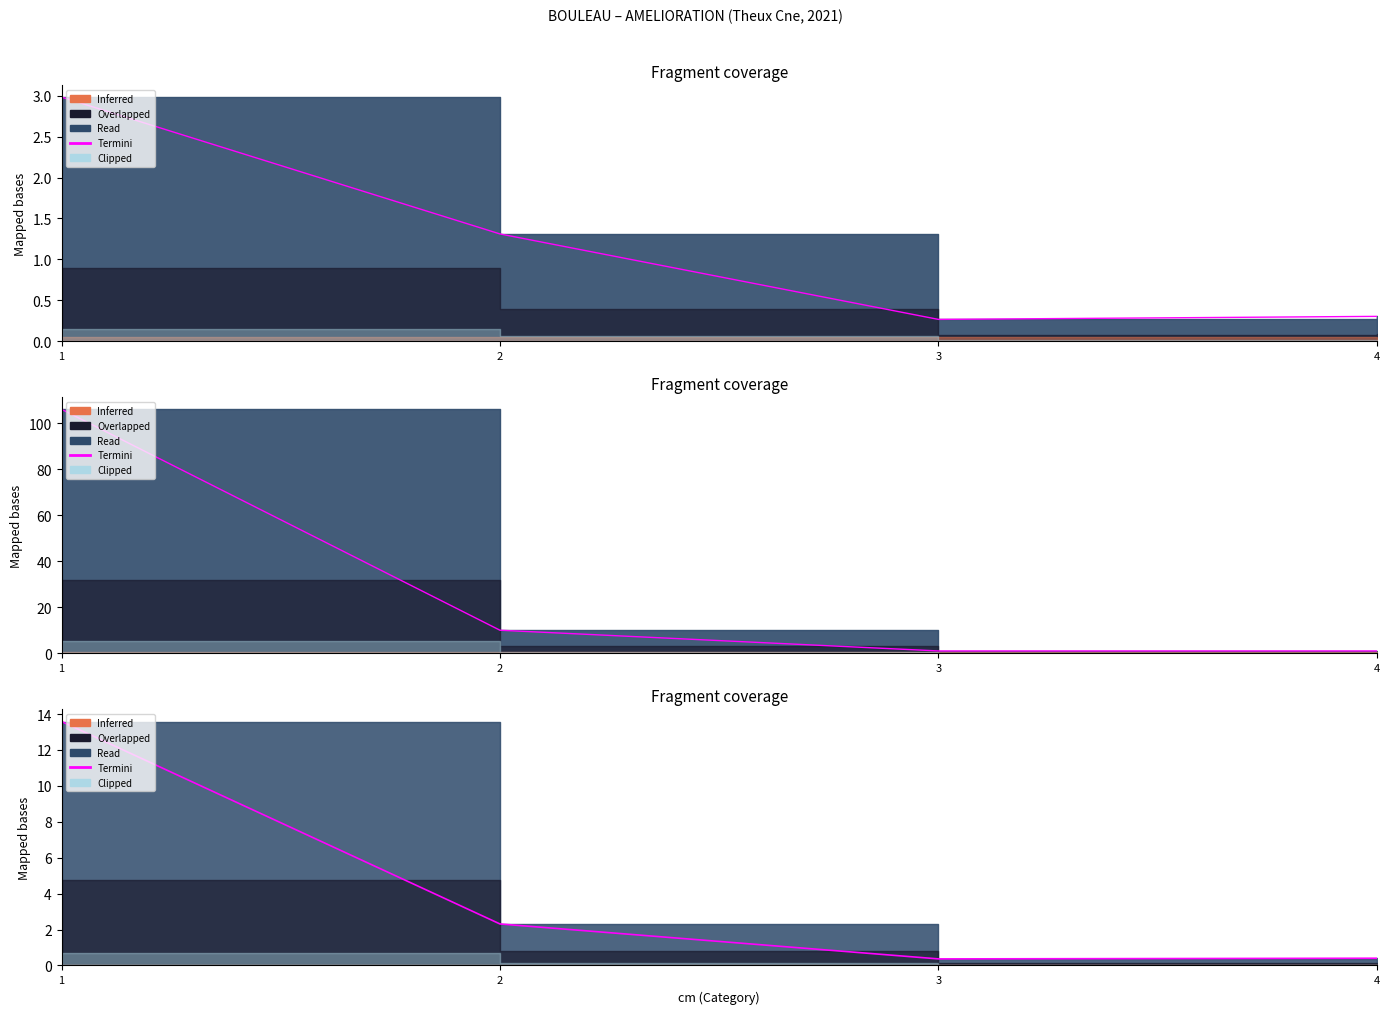

What is the average value?

4.2